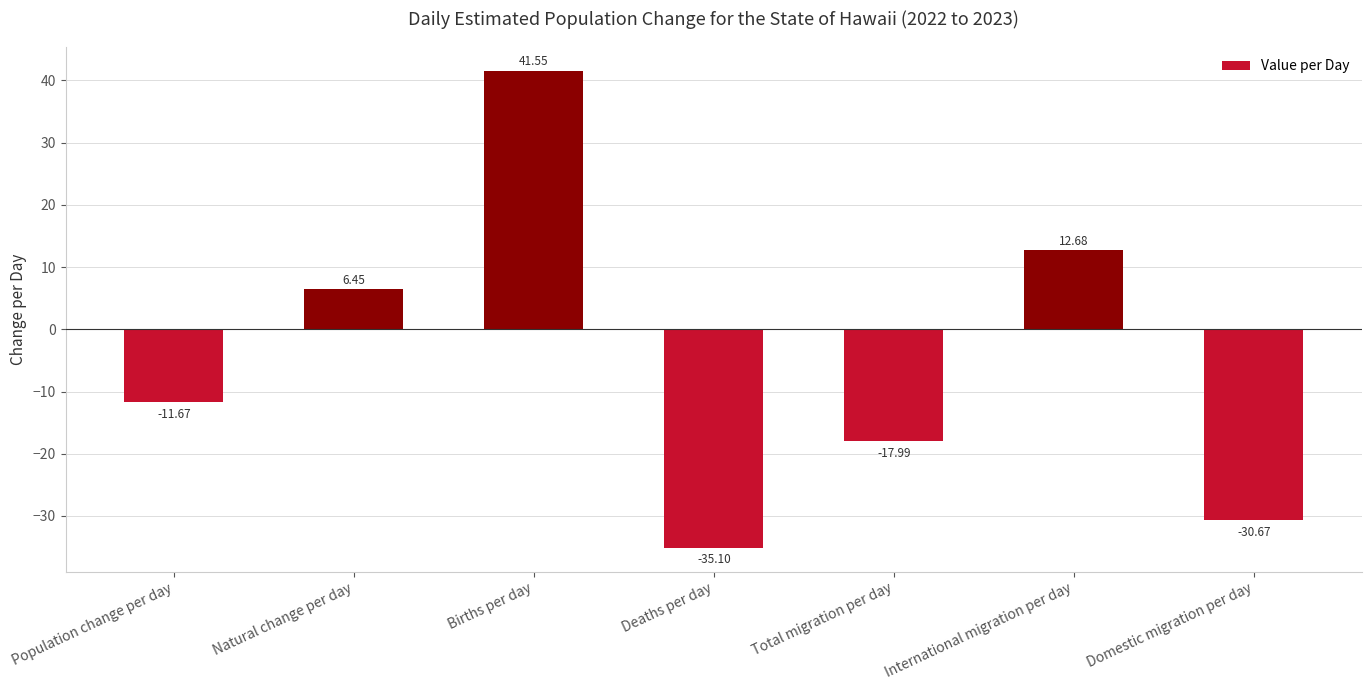

What is the maximum value shown in the chart?

41.6